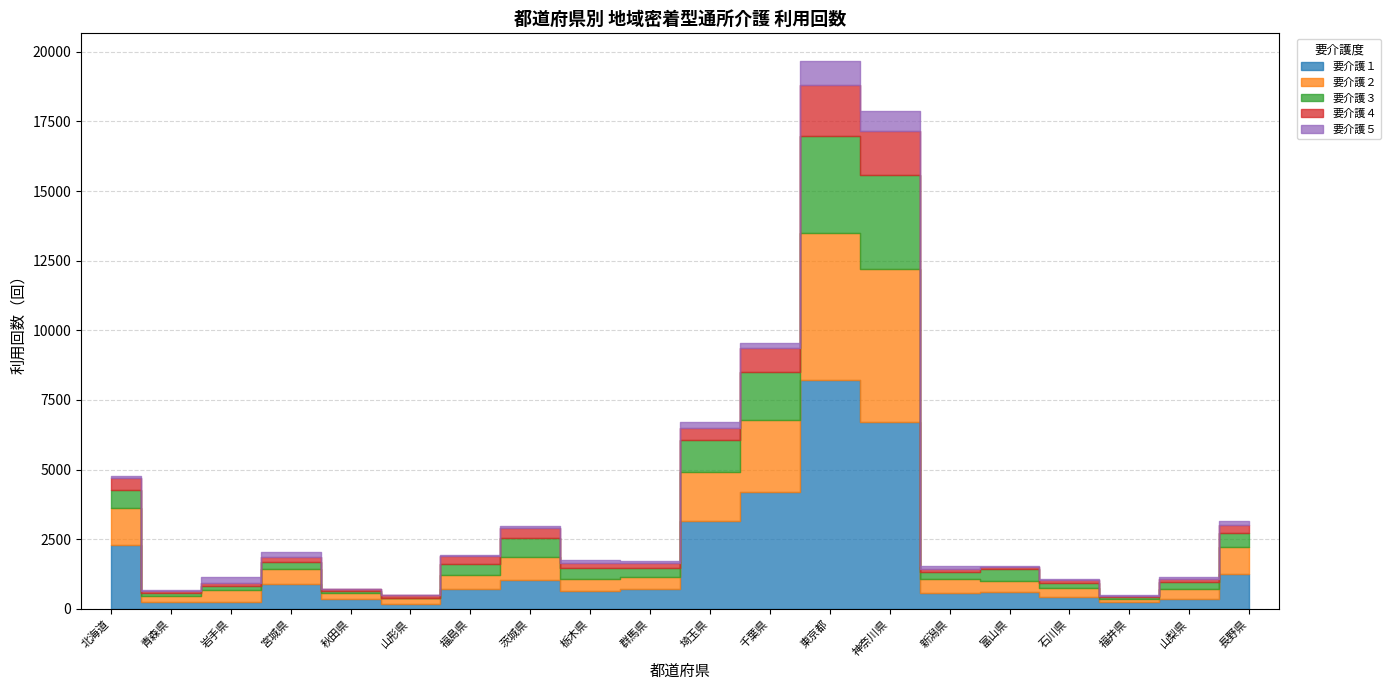

At how many categories does at least one series exceed 7278?

1